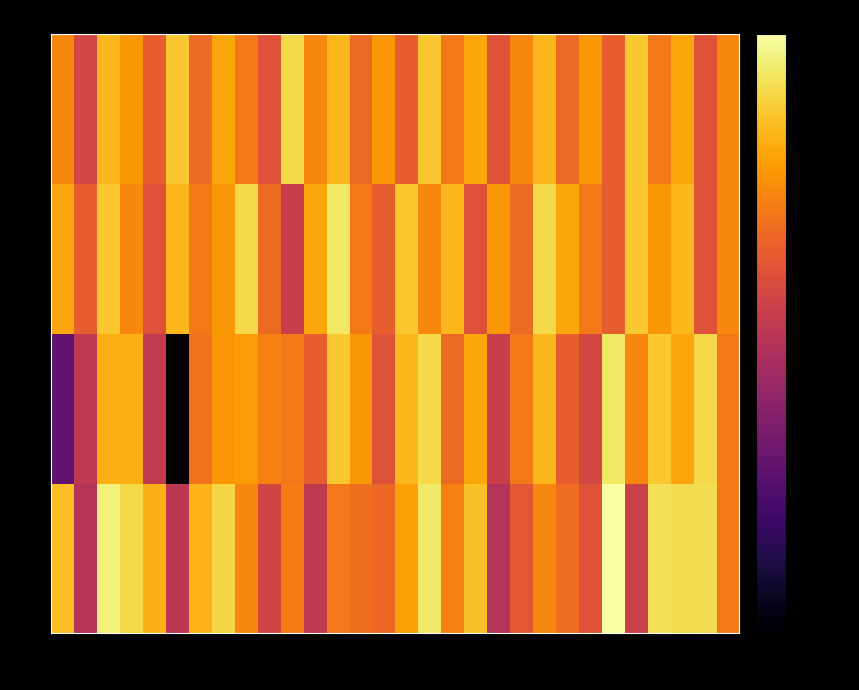

What is the smallest value displayed?

-154.1